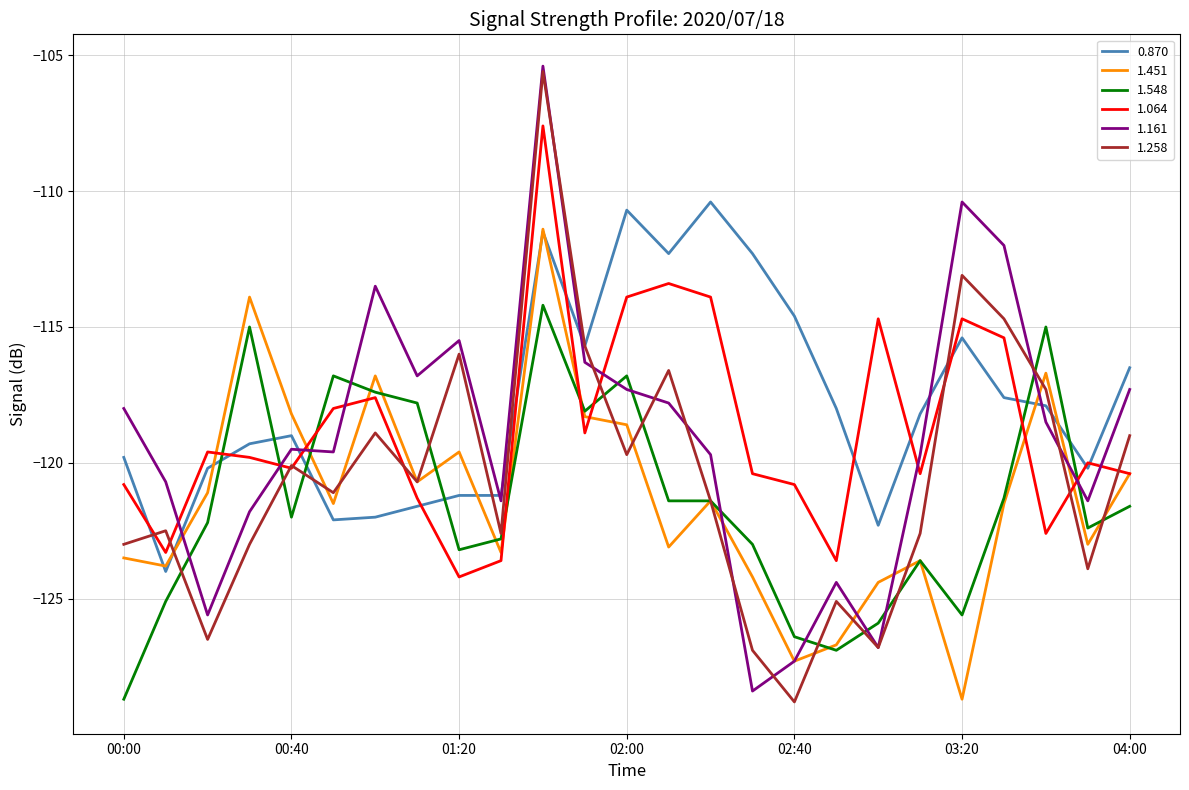

True or false: 1.161 and 1.548 cross at least once.

True